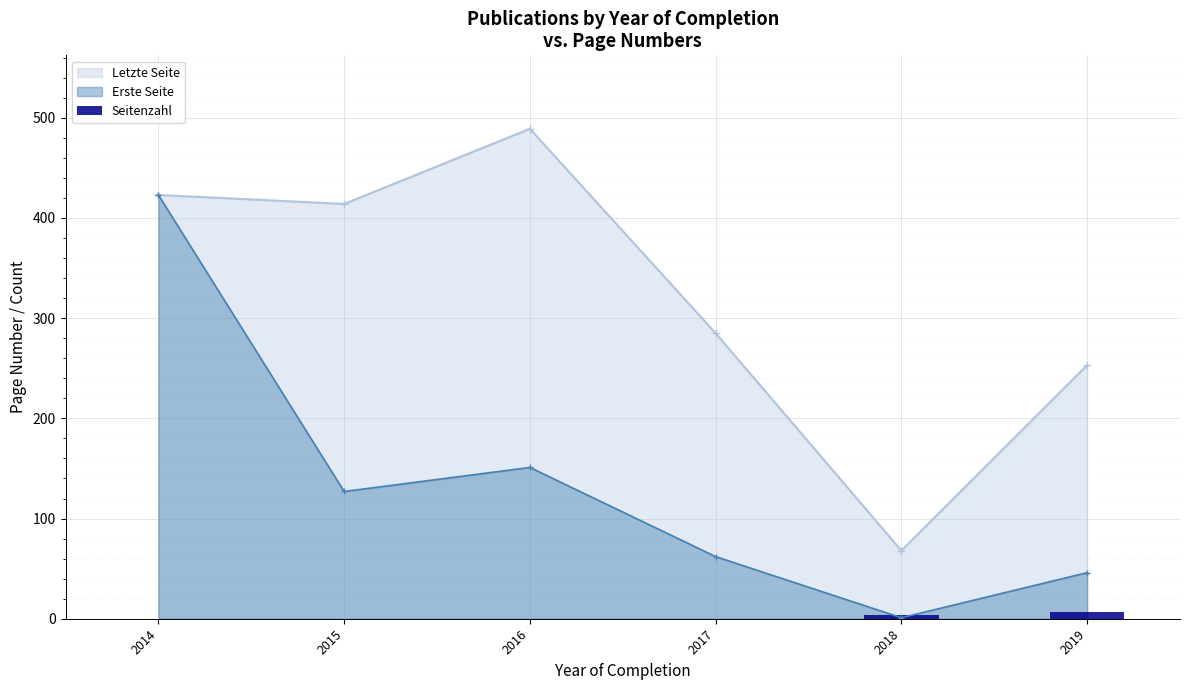

At which category does Letzte Seite reach its first local peak?

2016